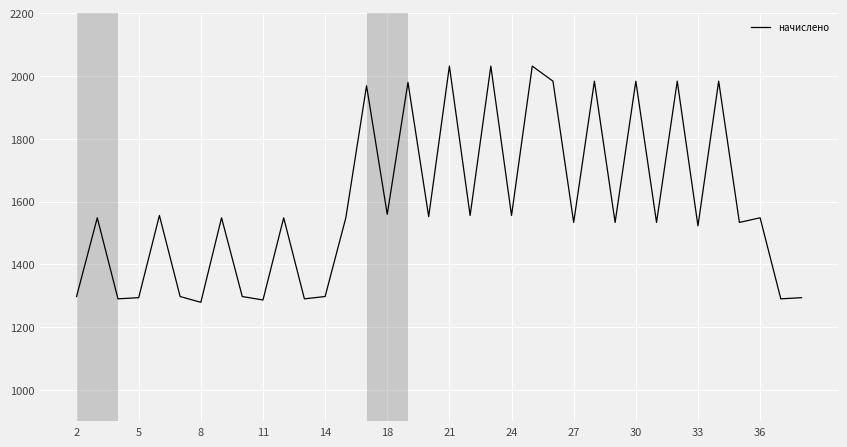

What is the greatest value displayed?

2031.5